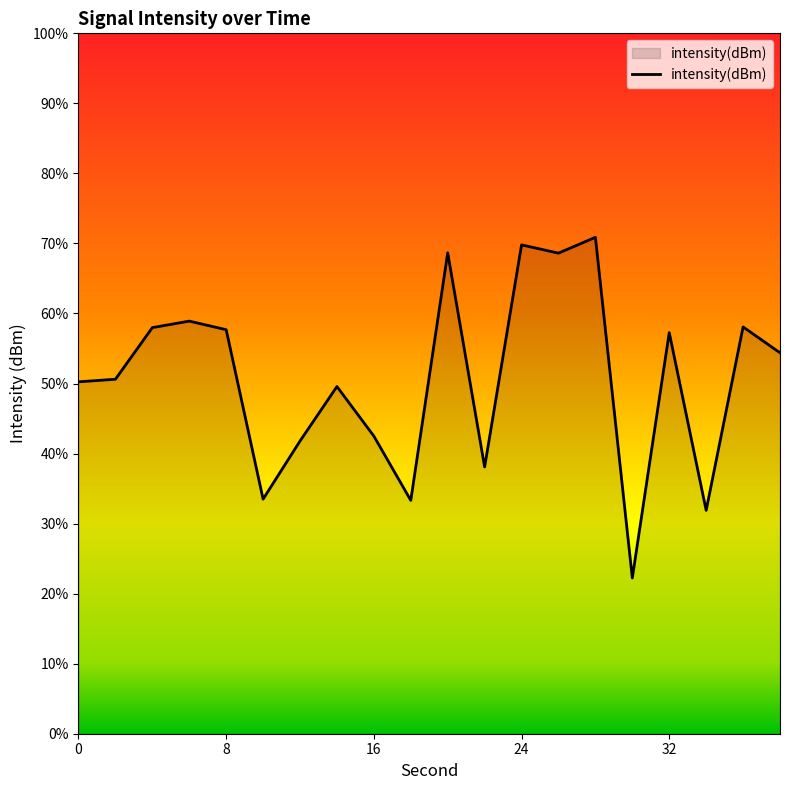

Reading left to right, what are all the values shown in this chart?

-129.9	-129.8	-127.6	-127.3	-127.7	-135.0	-132.5	-130.1	-132.3	-135.0	-124.4	-133.6	-124.1	-124.4	-123.7	-138.3	-127.8	-135.4	-127.6	-128.7